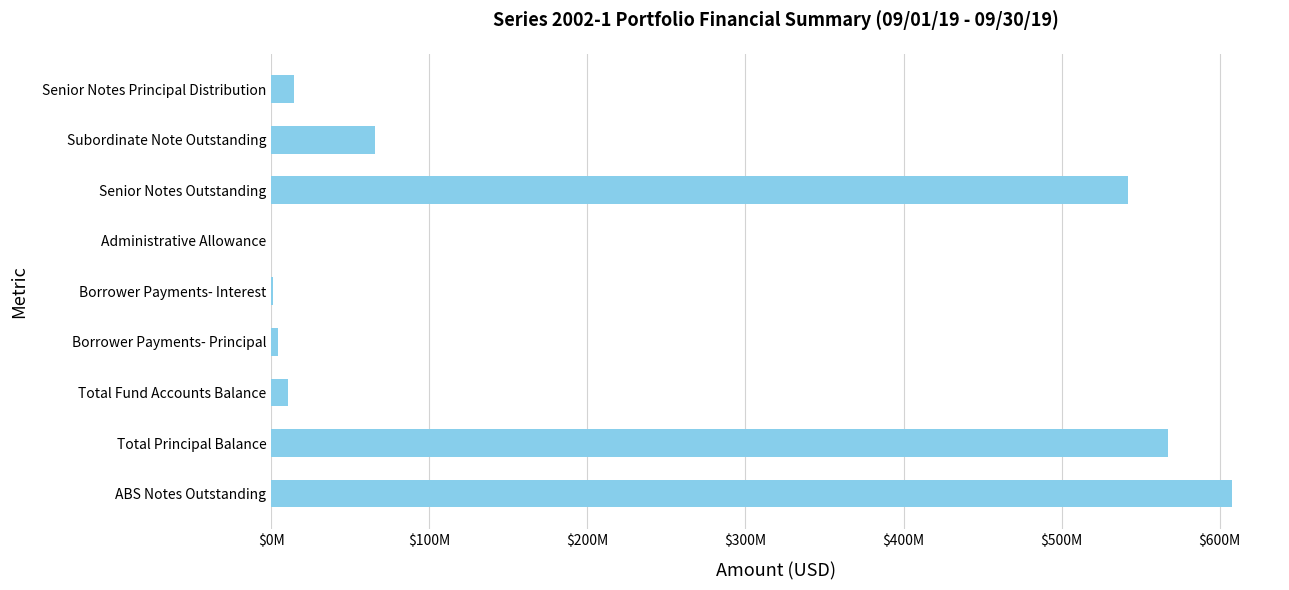

Are the bars horizontal?

Yes